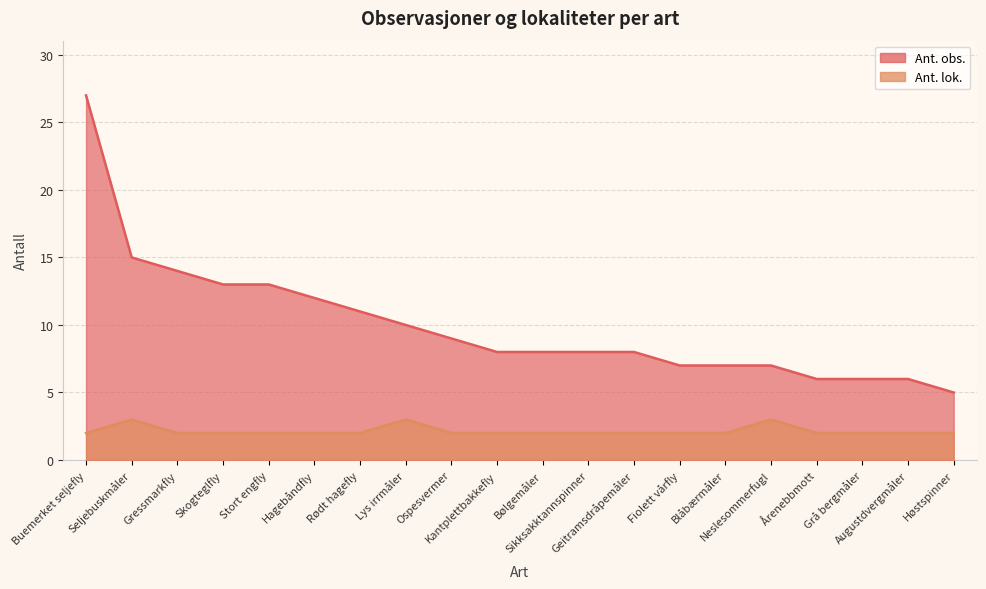

Reading left to right, extract all data points from this chart.

Ant. obs.: 27	15	14	13	13	12	11	10	9	8	8	8	8	7	7	7	6	6	6	5
Ant. lok.: 2	3	2	2	2	2	2	3	2	2	2	2	2	2	2	3	2	2	2	2